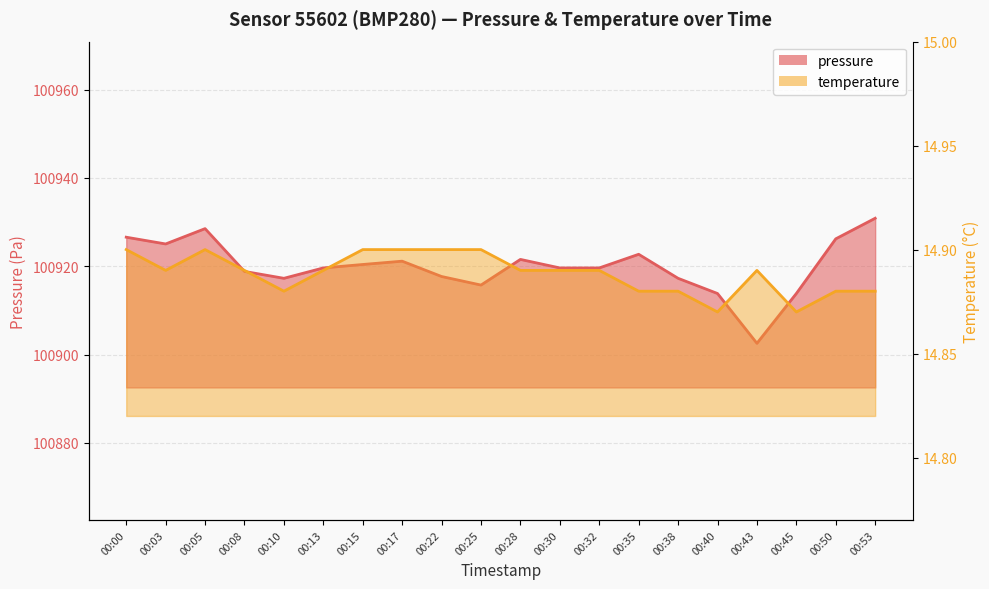

What is the maximum value for pressure?

100930.9